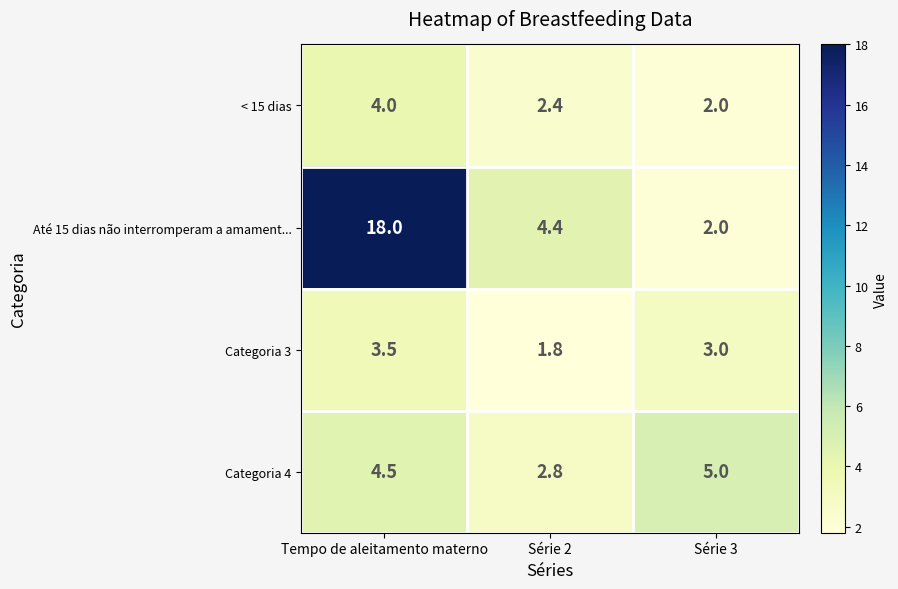

Reading left to right, what are all the values shown in this chart?

< 15 dias: Tempo de aleitamento materno=4.0	Série 2=2.4	Série 3=2.0
Até 15 dias não interromperam a amament...: Tempo de aleitamento materno=18.0	Série 2=4.4	Série 3=2.0
Categoria 3: Tempo de aleitamento materno=3.5	Série 2=1.8	Série 3=3.0
Categoria 4: Tempo de aleitamento materno=4.5	Série 2=2.8	Série 3=5.0